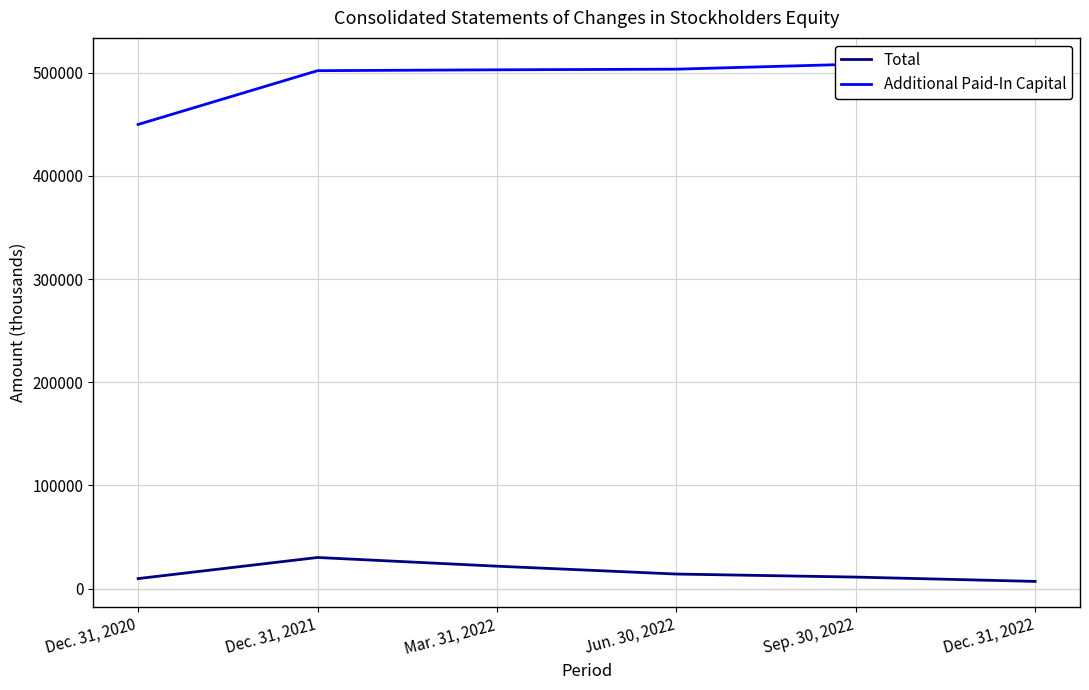

What are all the series names shown in the legend?

Total, Additional Paid-In Capital